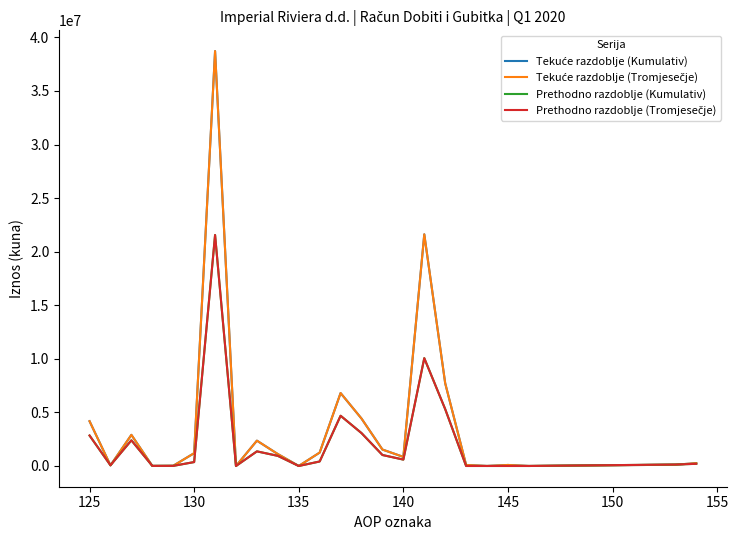

True or false: Prethodno razdoblje (Tromjesečje) and Prethodno razdoblje (Kumulativ) intersect in this chart.

False